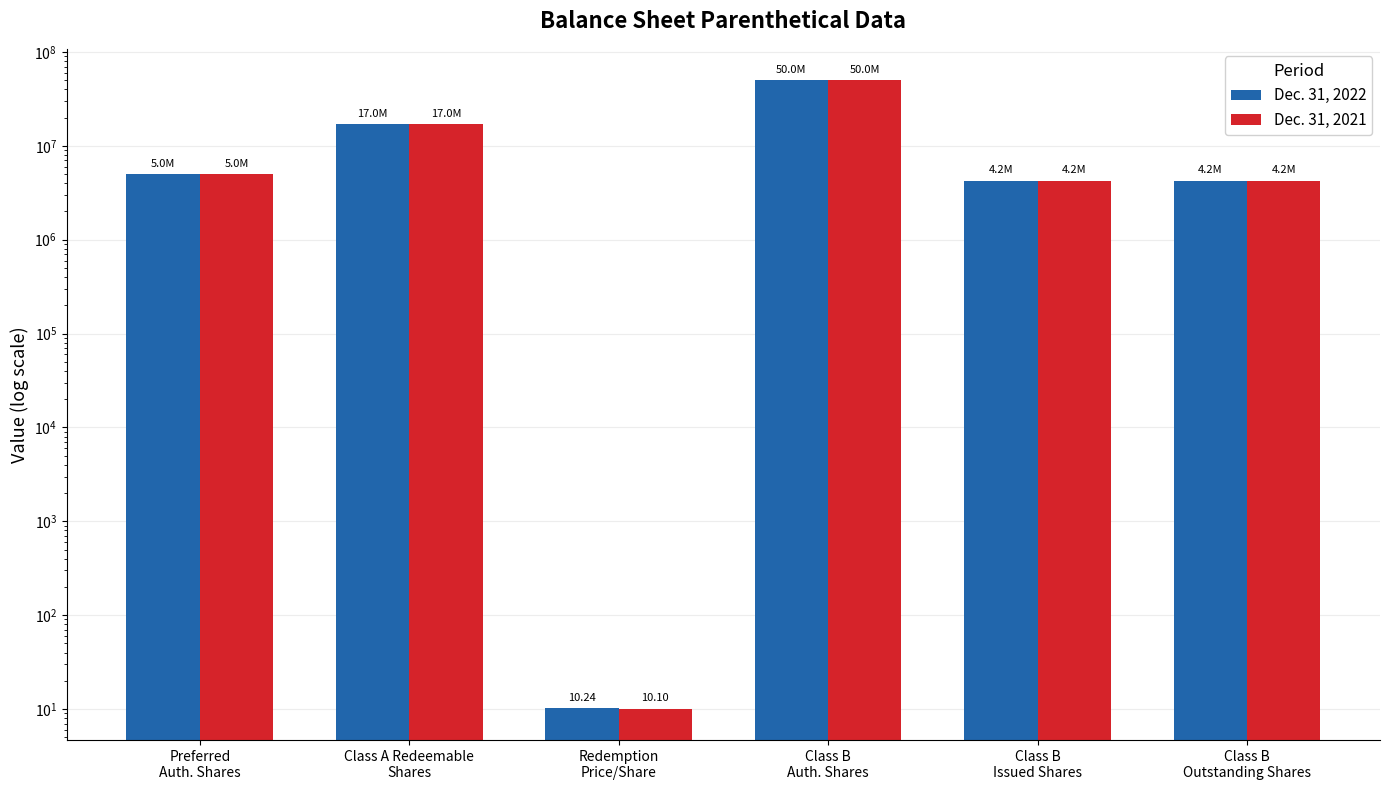

Which series has the largest range (max minus min)?

Dec. 31, 2021